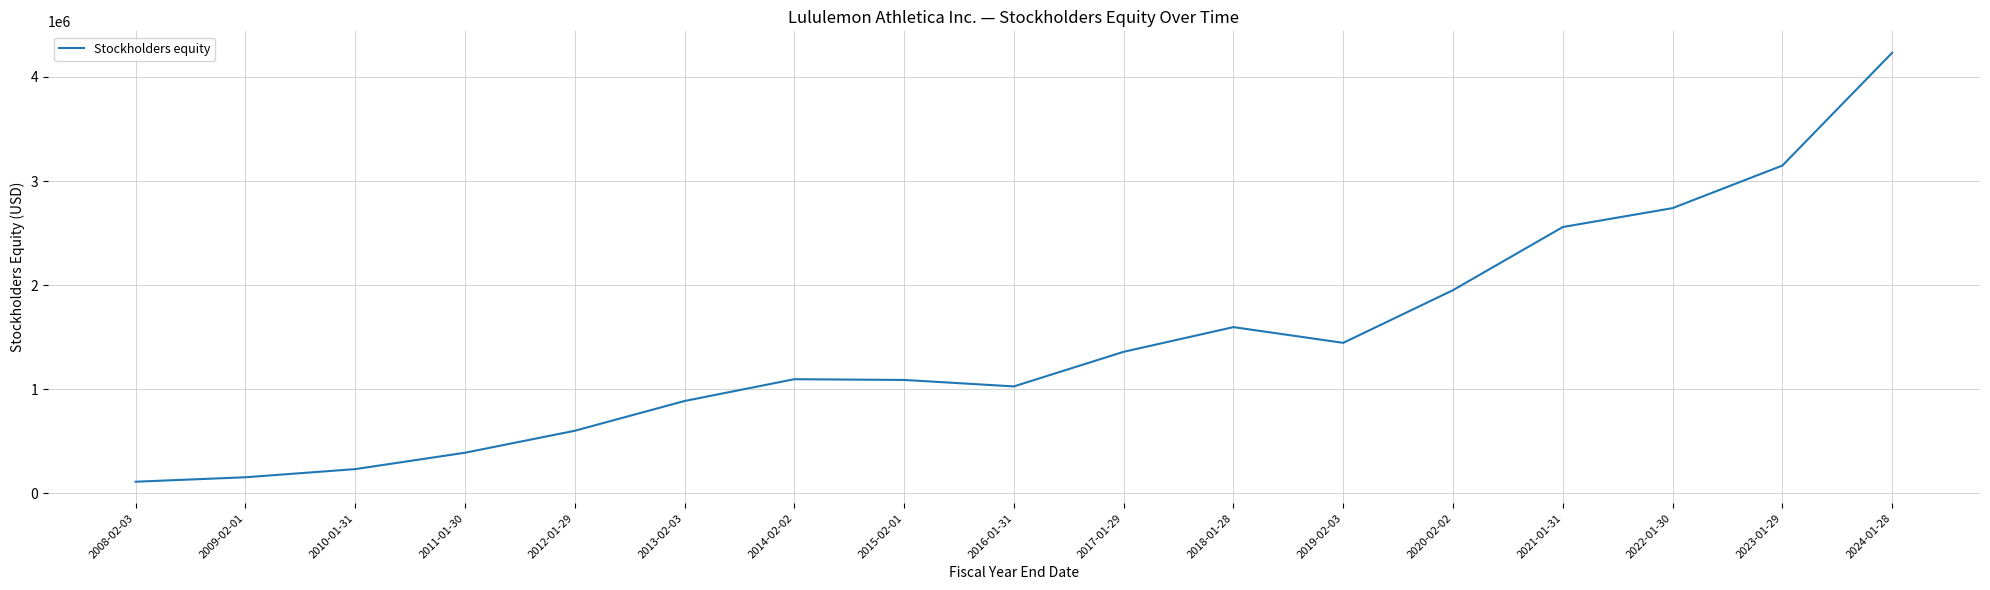

Does the chart have visible grid lines?

Yes